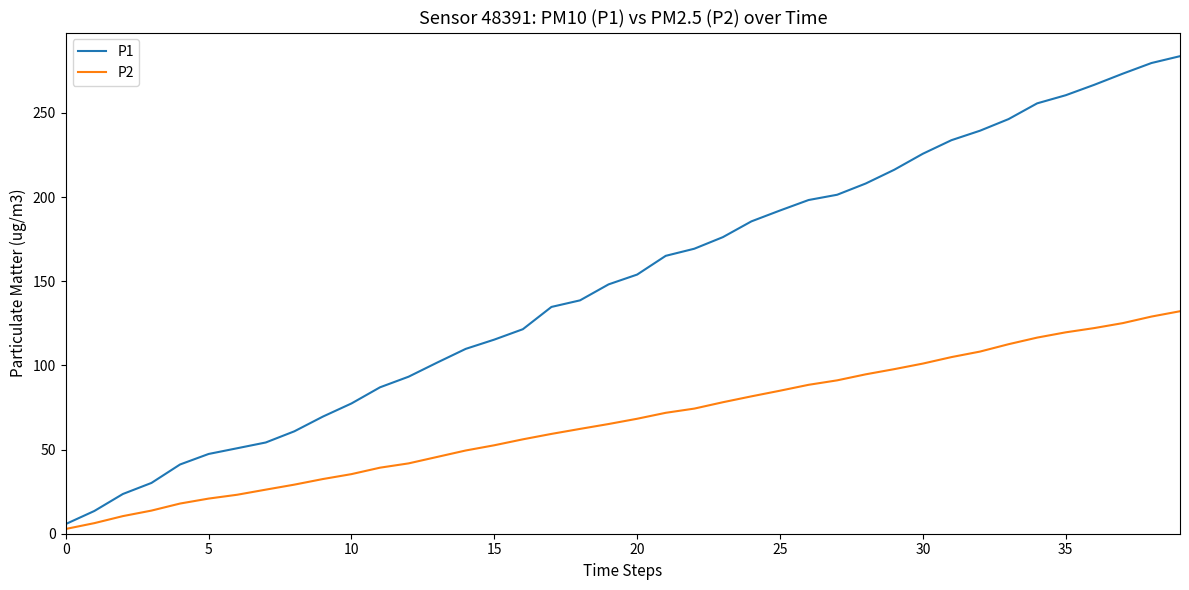

What is the sum of all P1 values?

5954.2